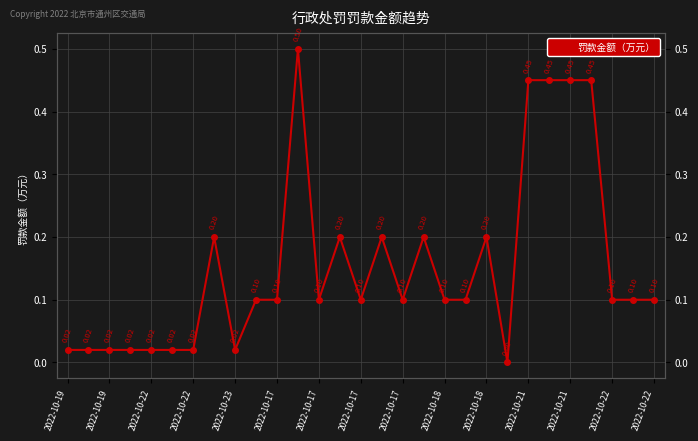

Does the chart have visible grid lines?

Yes